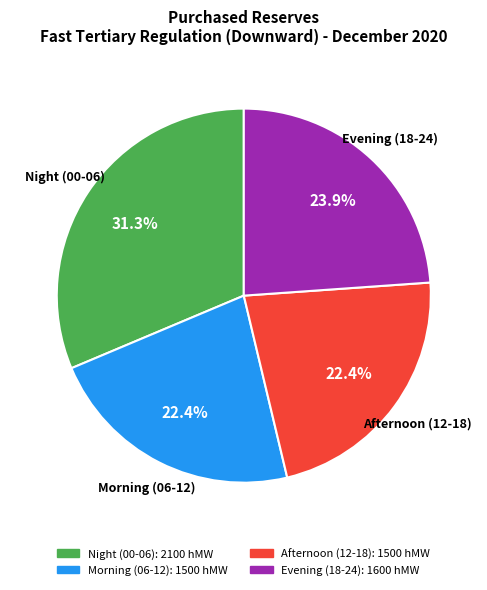

Is the sum of Morning (06-12) and Evening (18-24) greater than half?

No